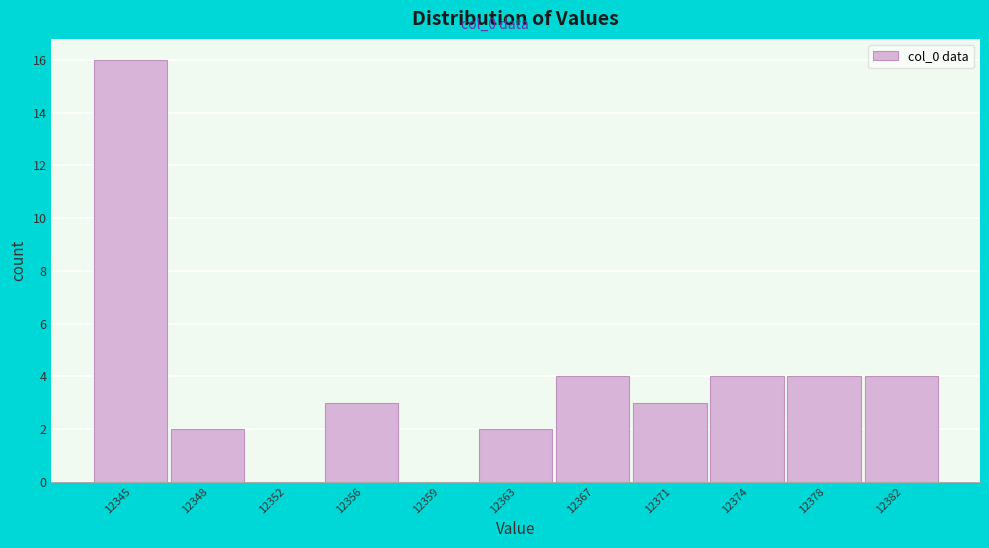

Reading right to left, extract all data points from this chart.

12382=4	12378=4	12374=4	12371=3	12367=4	12363=2	12359=0	12356=3	12352=0	12348=2	12345=16